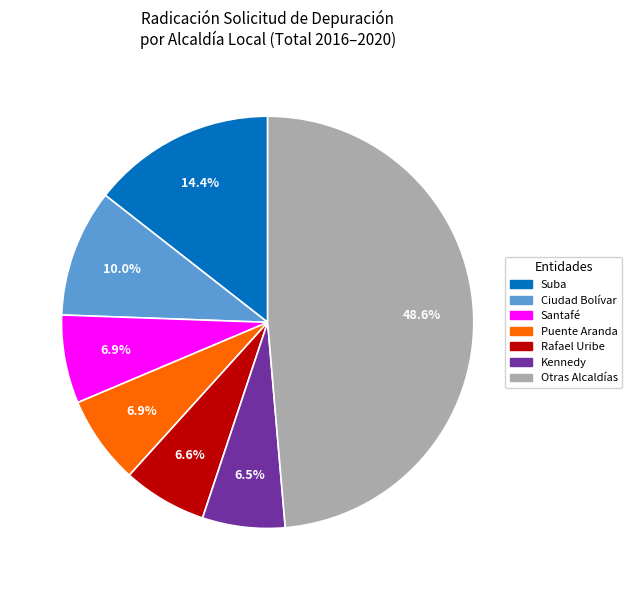

Is there any slice that represents more than half of the pie?

No